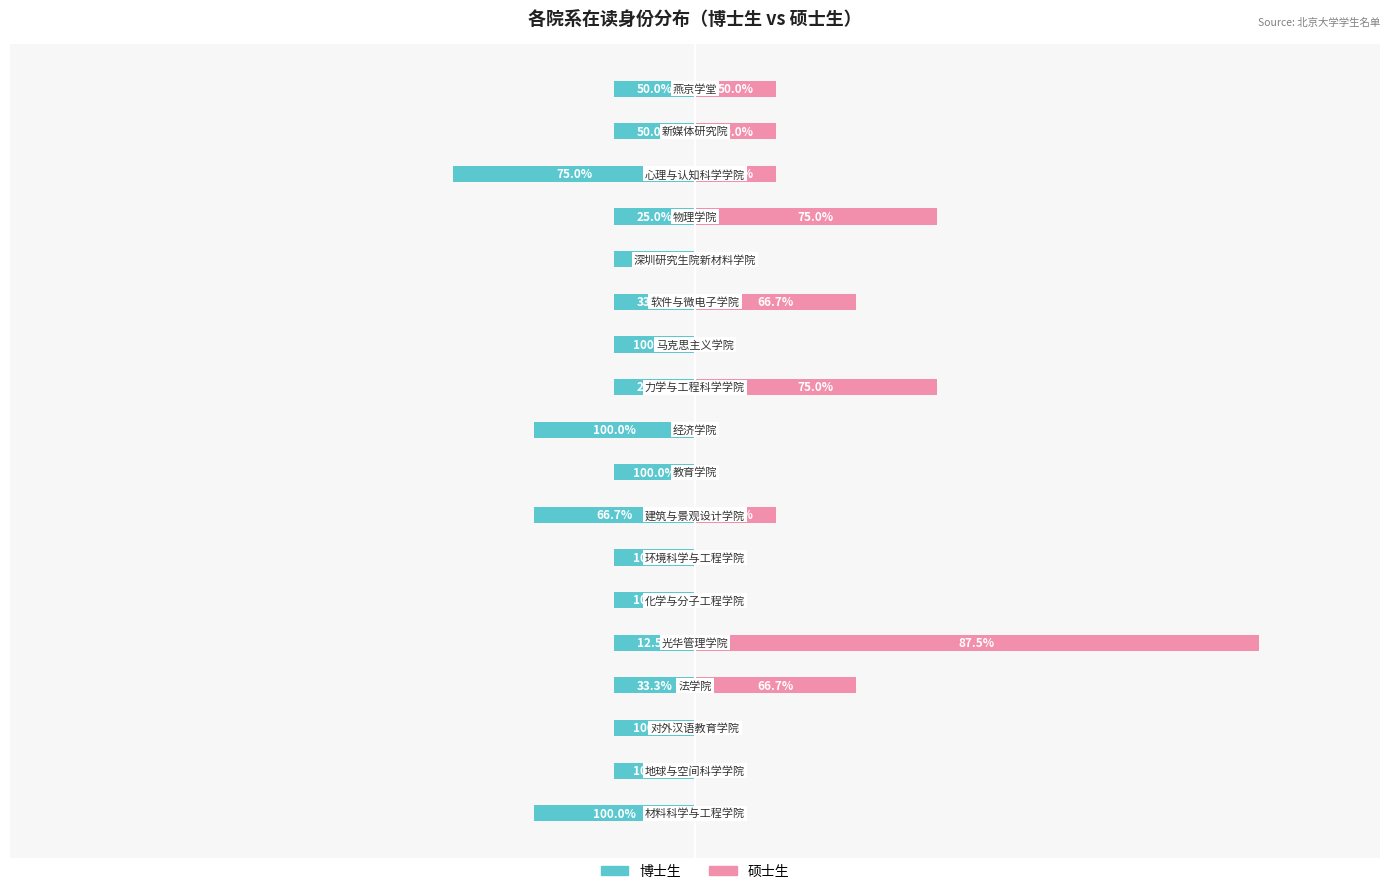

Between 0 and 2, which series saw the biggest shift?

博士生